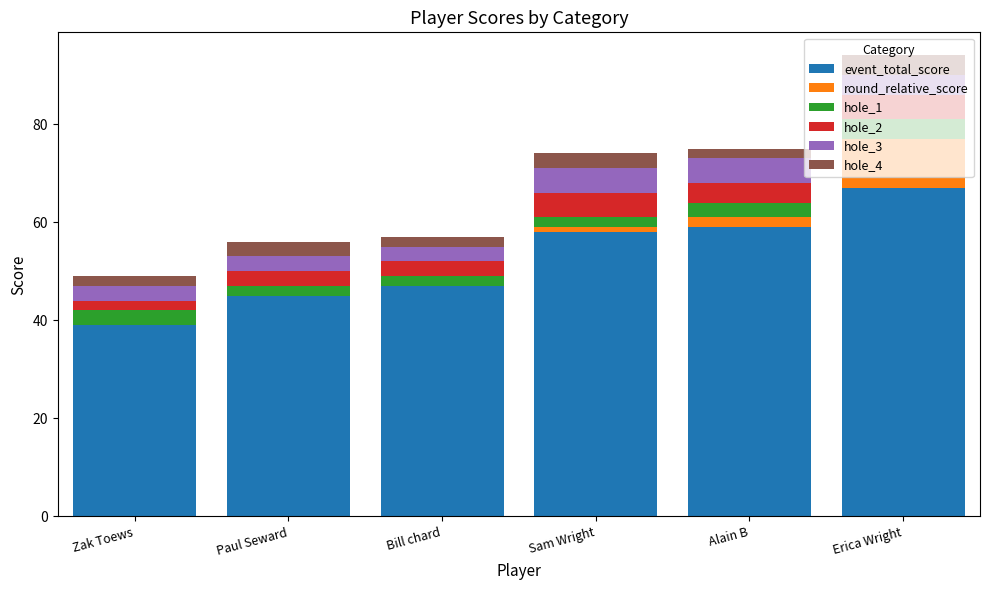

The value of hole_4 at Sam Wright is 3. True or false?

True